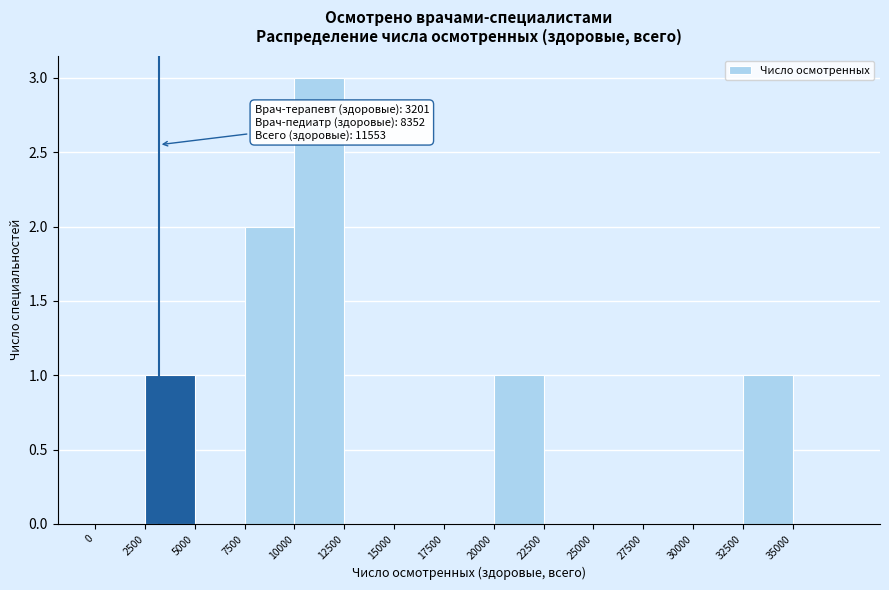

Which range on the x-axis has the tallest bar?

10000 to 12500